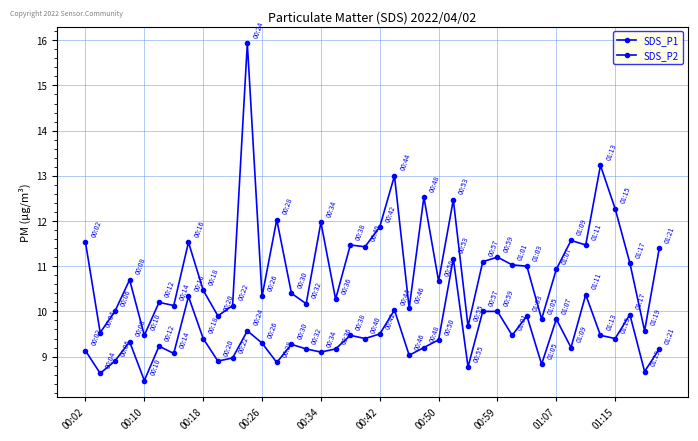

True or false: SDS_P2 and SDS_P1 cross at least once.

False